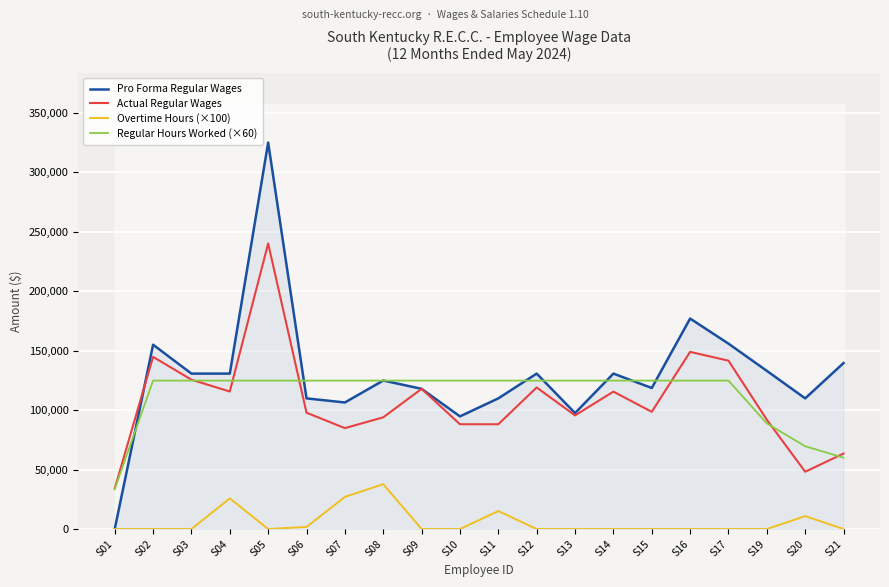

How many distinct data groups are displayed?

4